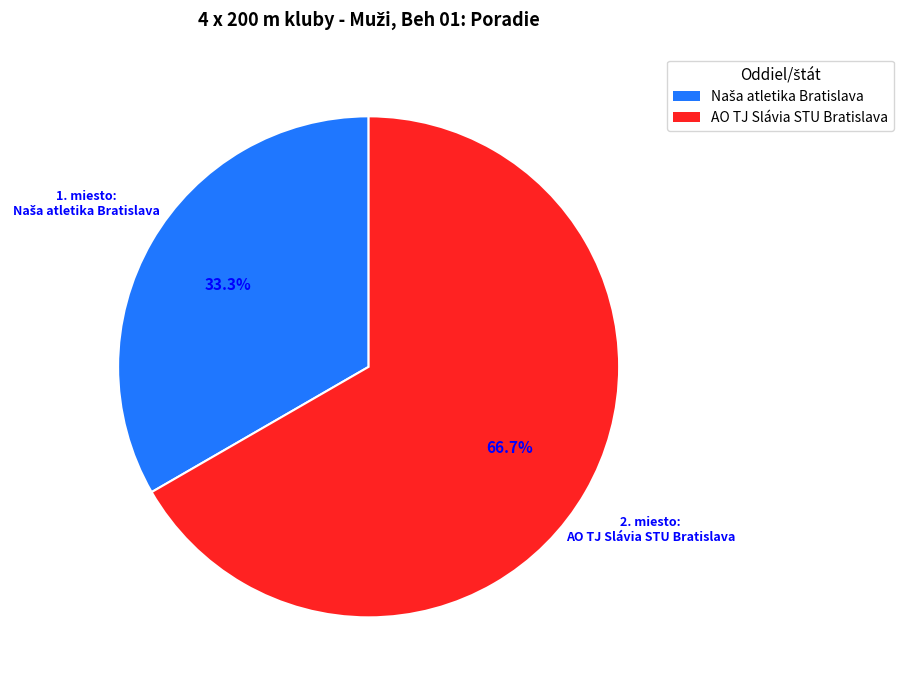

Is there a majority slice in this chart?

Yes